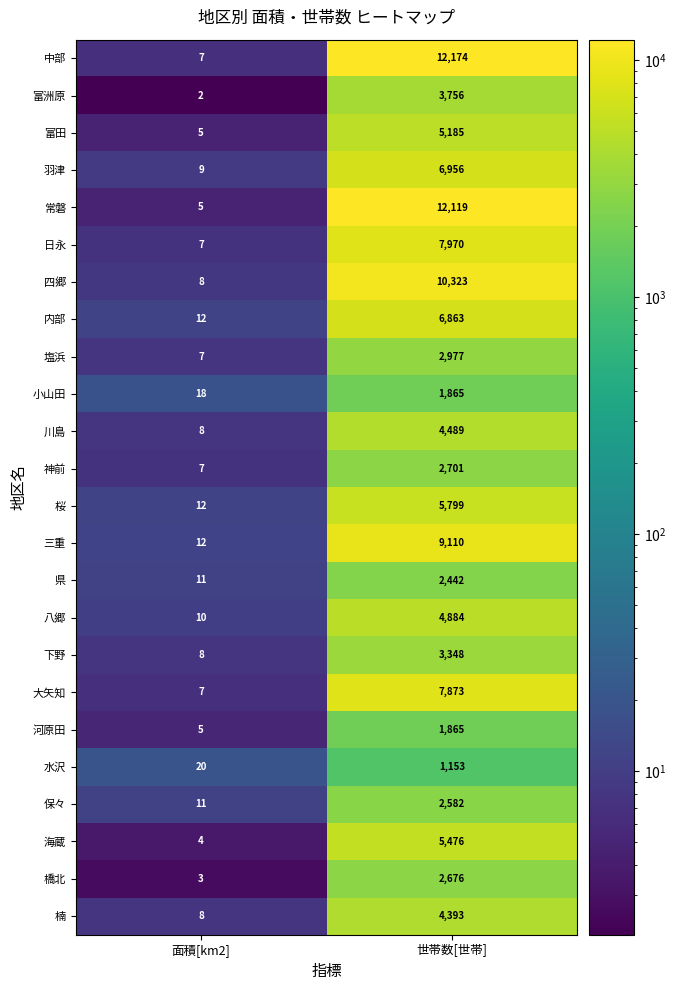

What is the difference between the maximum and minimum values in the 内部 series?

6851